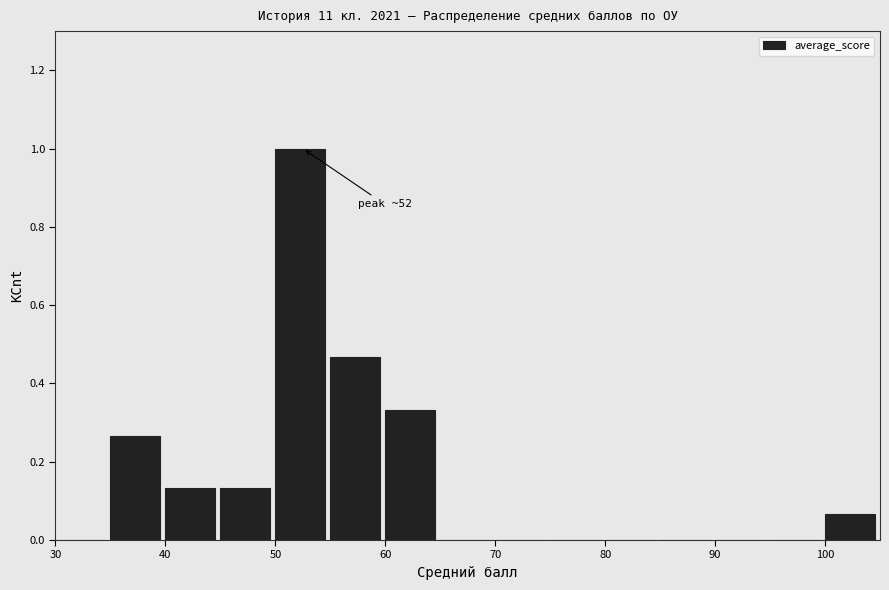

Over which range of the x-axis is the bar tallest?

50 to 55